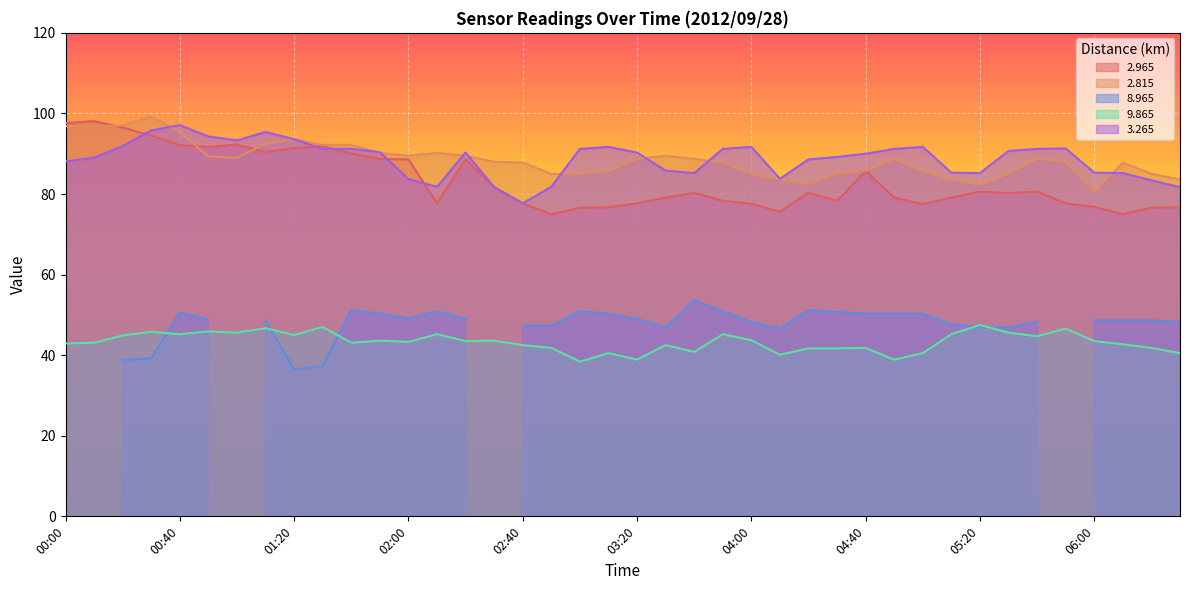

The value of 2.815 at 02:20 is 89.5. True or false?

True